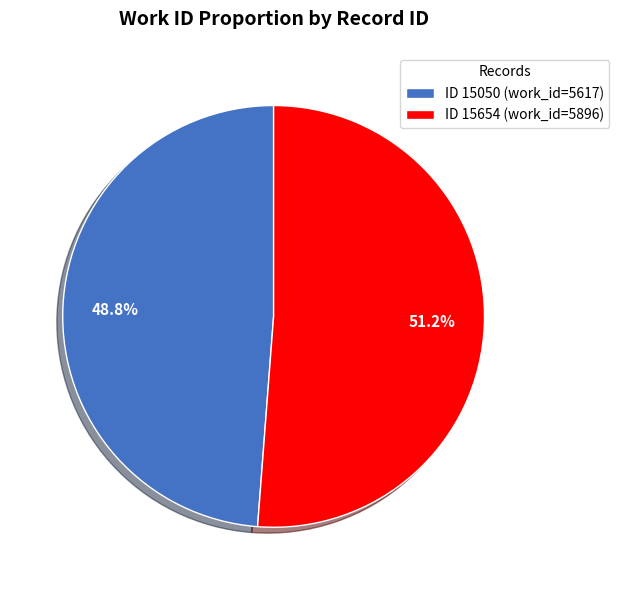

What is the ratio of the value at ID 15050 (work_id=5617) to the value at ID 15654 (work_id=5896)?

1.0